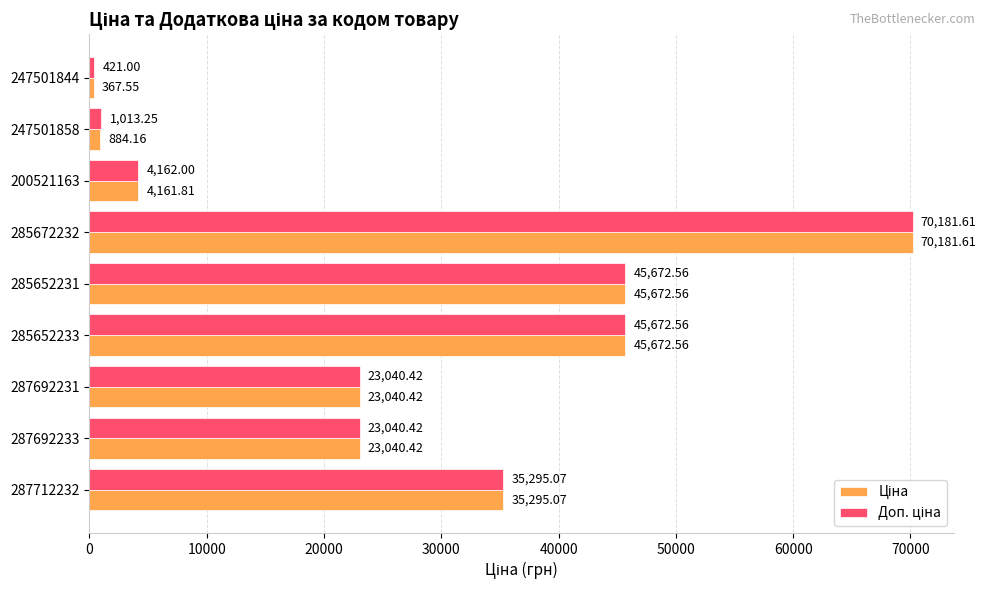

What is the total value across all series at 285652233?

91345.1